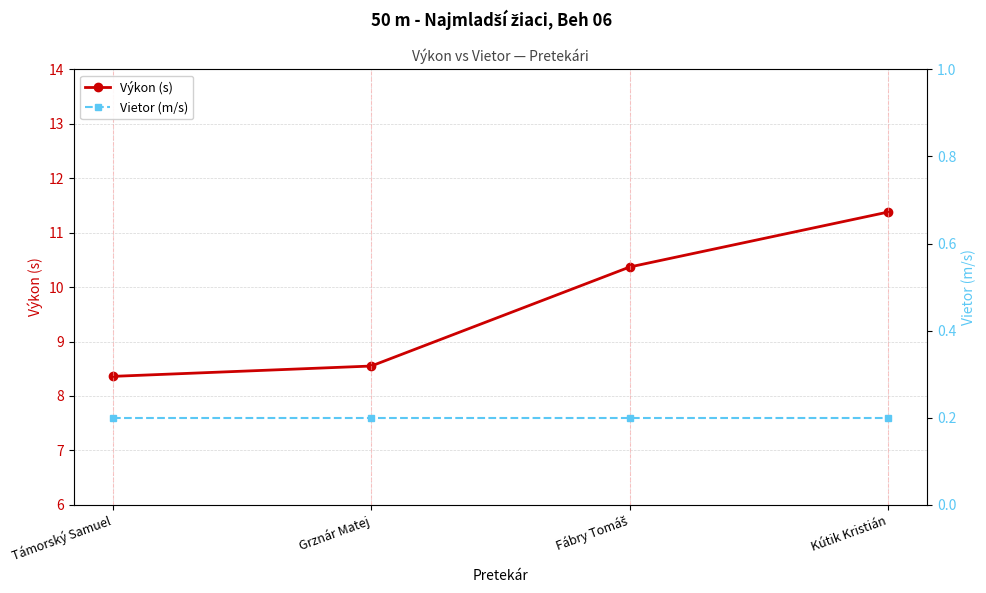

True or false: Vietor (m/s) and Výkon (s) cross at least once.

False